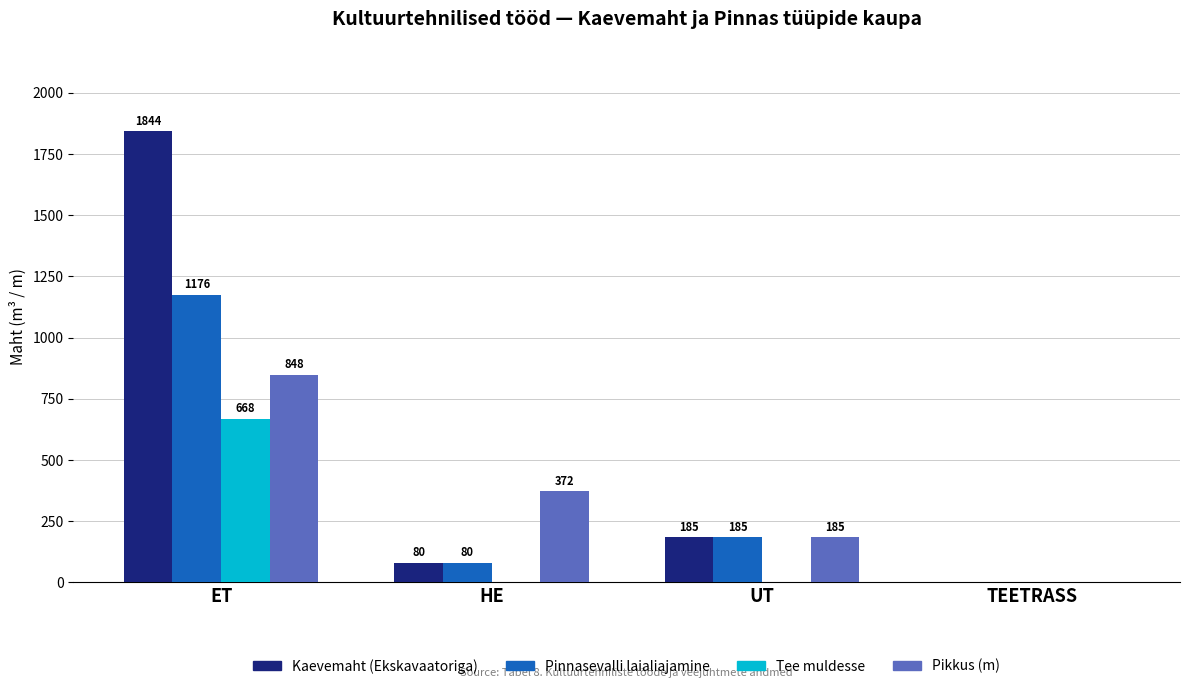

How many Pikkus (m) values are between 185 and 848?

3